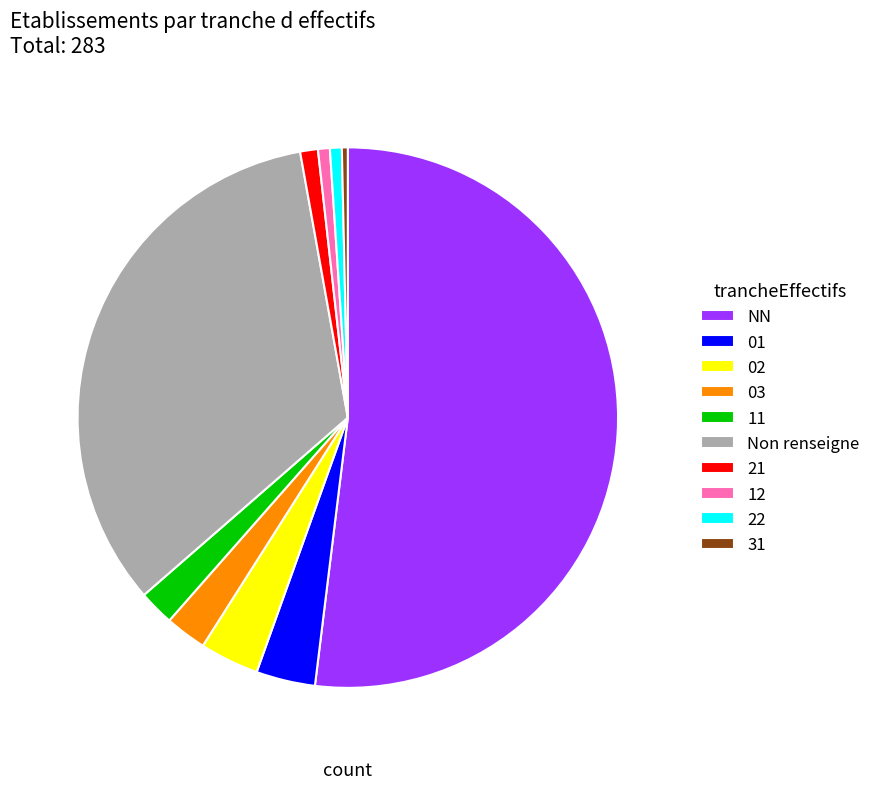

What is the largest slice in the pie chart?

NN